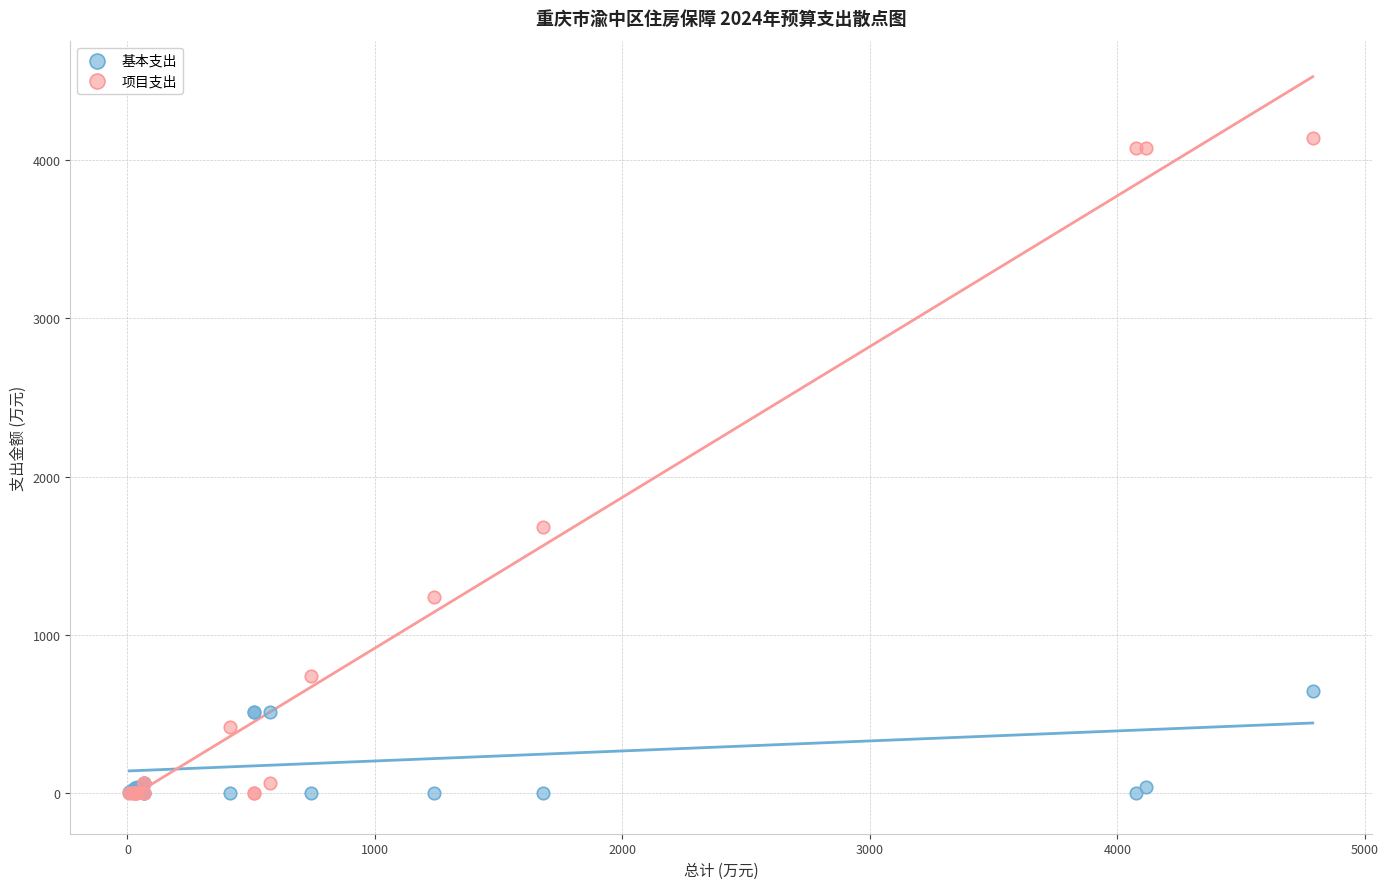

Which series has the largest Y range (max minus min)?

项目支出